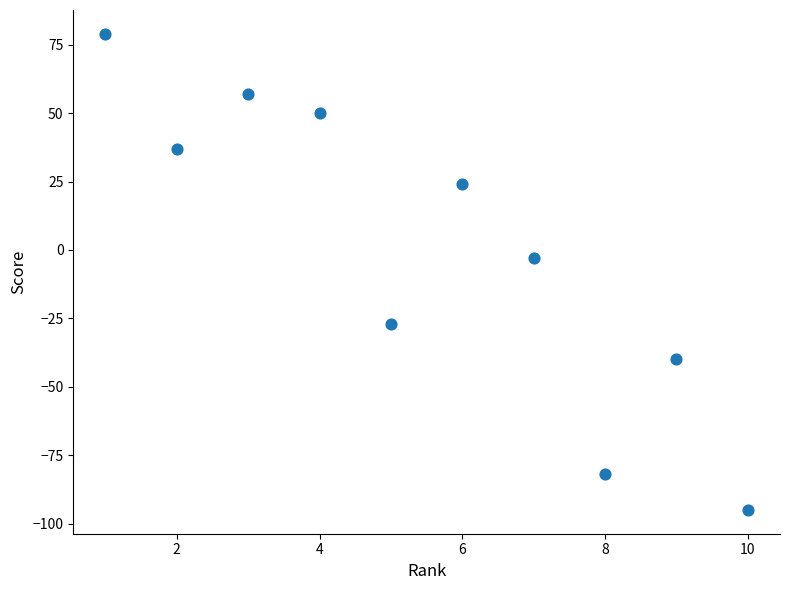

What is the average X value?

6